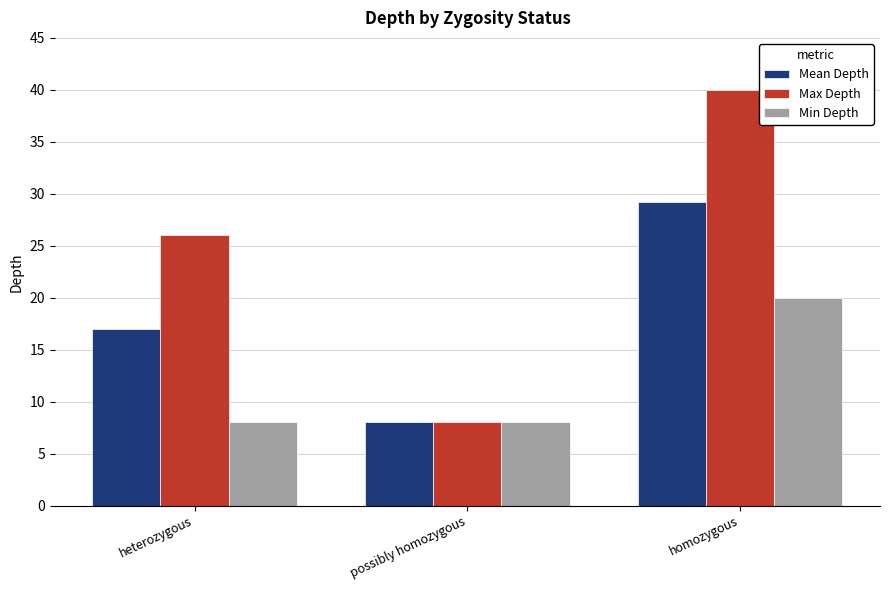

Is the value of Max Depth at homozygous greater than the value of Min Depth at possibly homozygous?

Yes